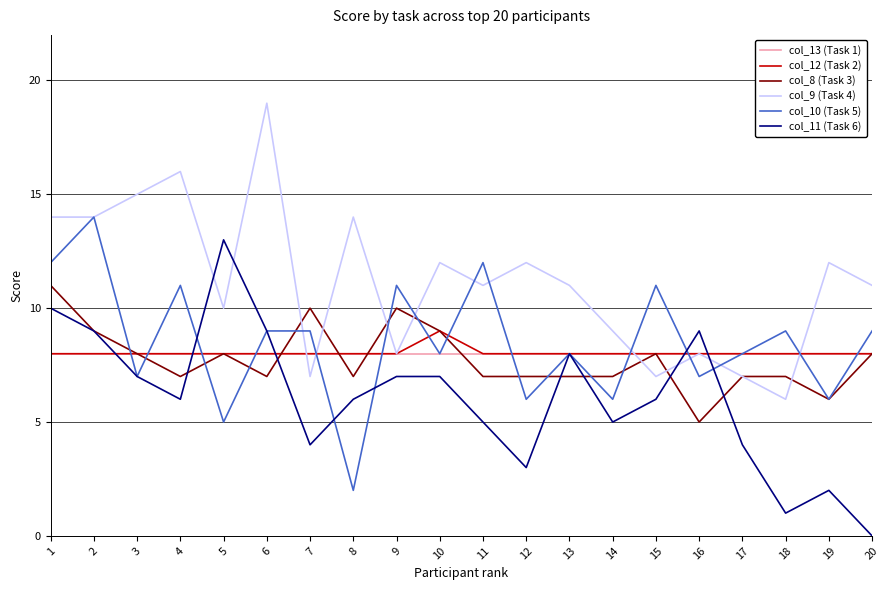

What is the sum of all col_10 (Task 5) values?

170